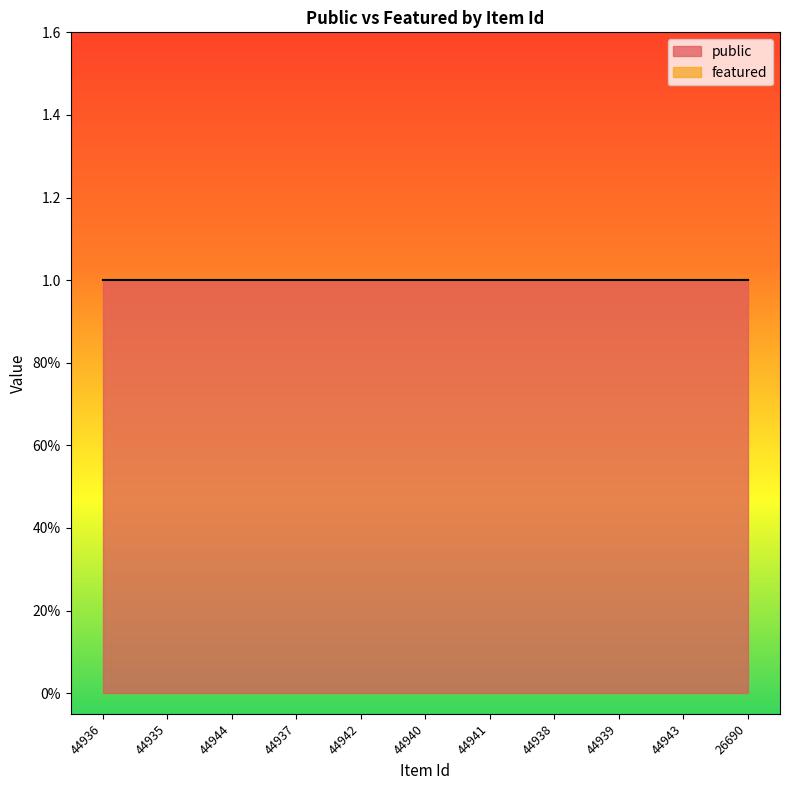

At which category does the chart reach its minimum across all series?

44936